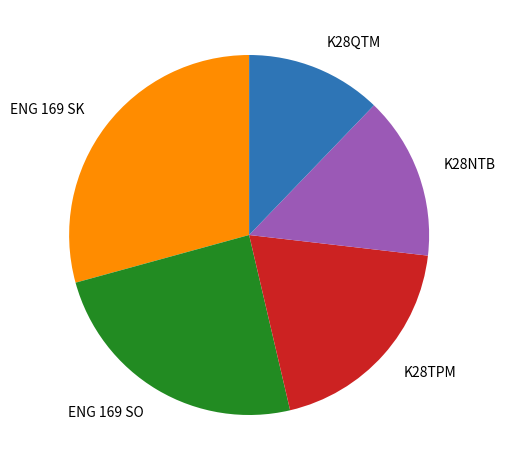

Is there a majority slice in this chart?

No